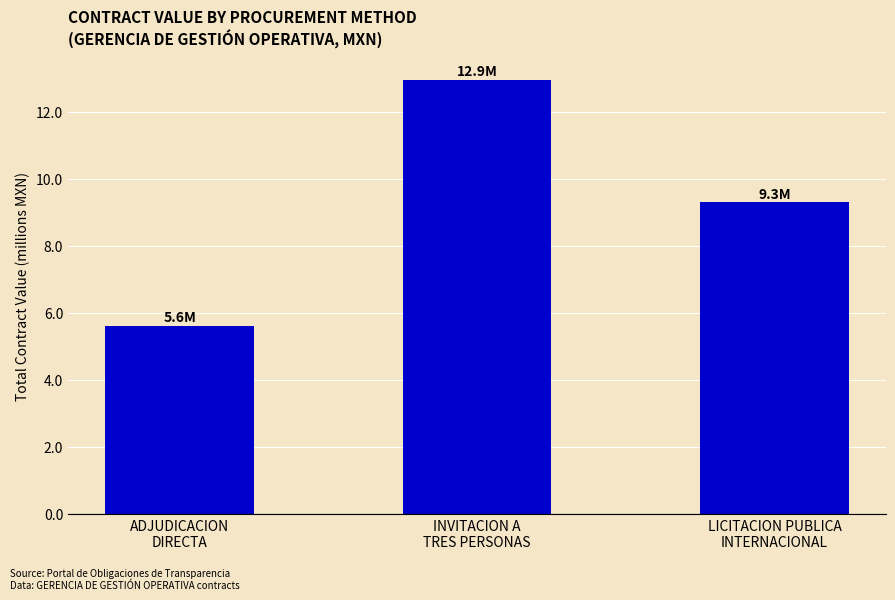

Which label corresponds to the largest value in the chart?

INVITACION A
TRES PERSONAS